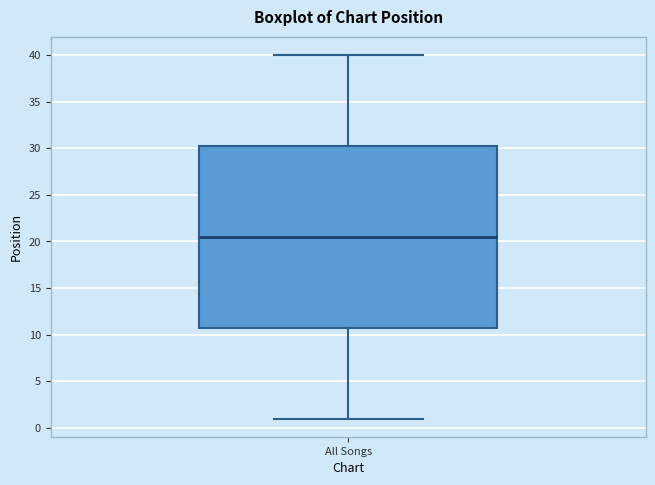

Read this box plot against the y-axis: the position of the median line, the range covered by the box, and the ends of both whiskers. The values are not printed on the chart, so give them approximately, as read against the axis.

median 20.5, box 11.0 to 30.5, whiskers 1.0 to 40.0